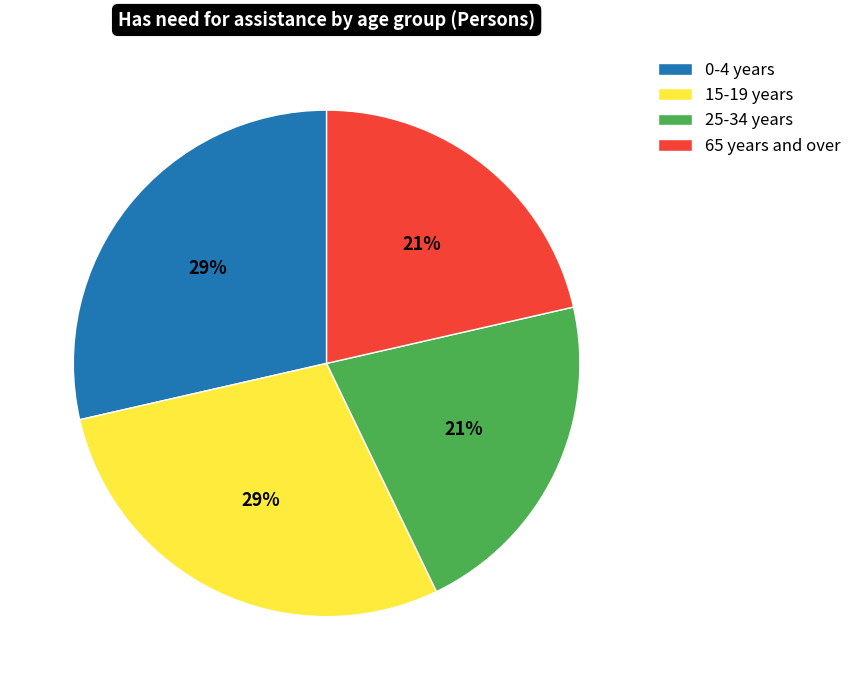

Does 15-19 years account for over 50% of the chart?

No